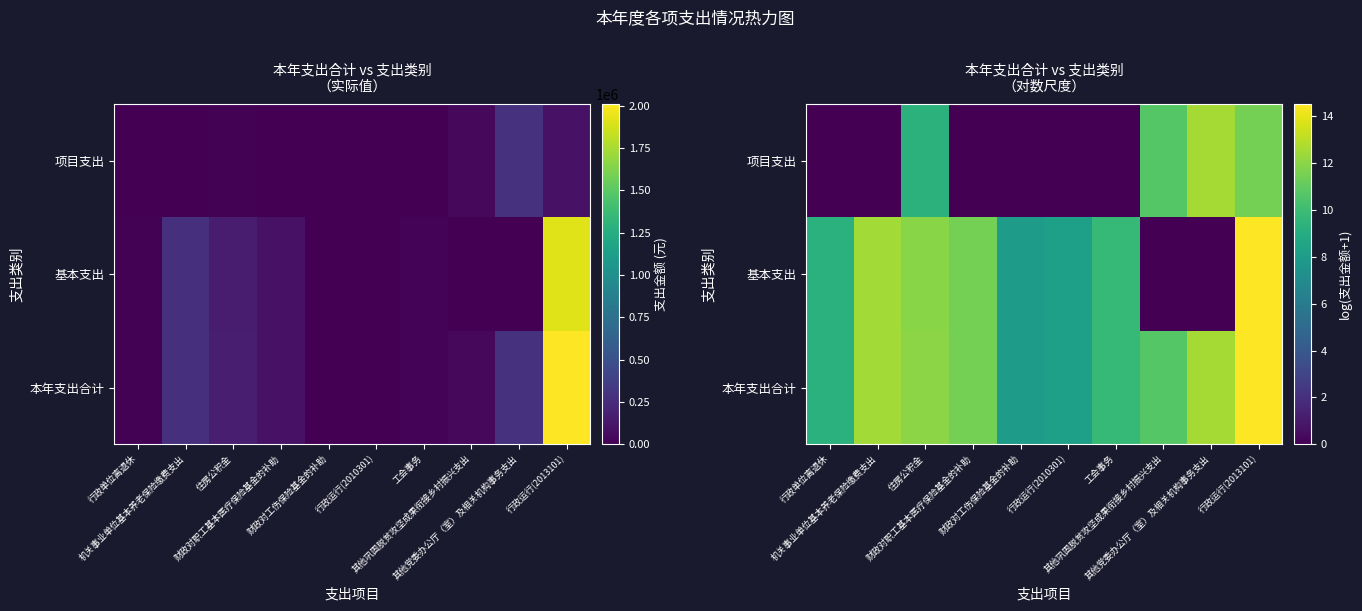

At which label does 本年支出合计 first exceed 11?

机关事业单位基本养老保险缴费支出